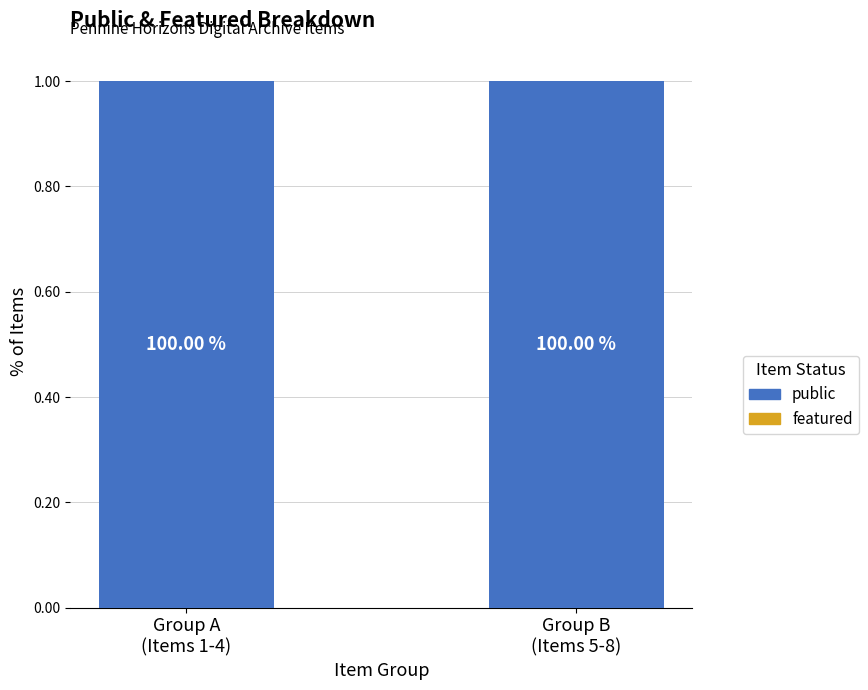

Which series has the widest spread of values?

public